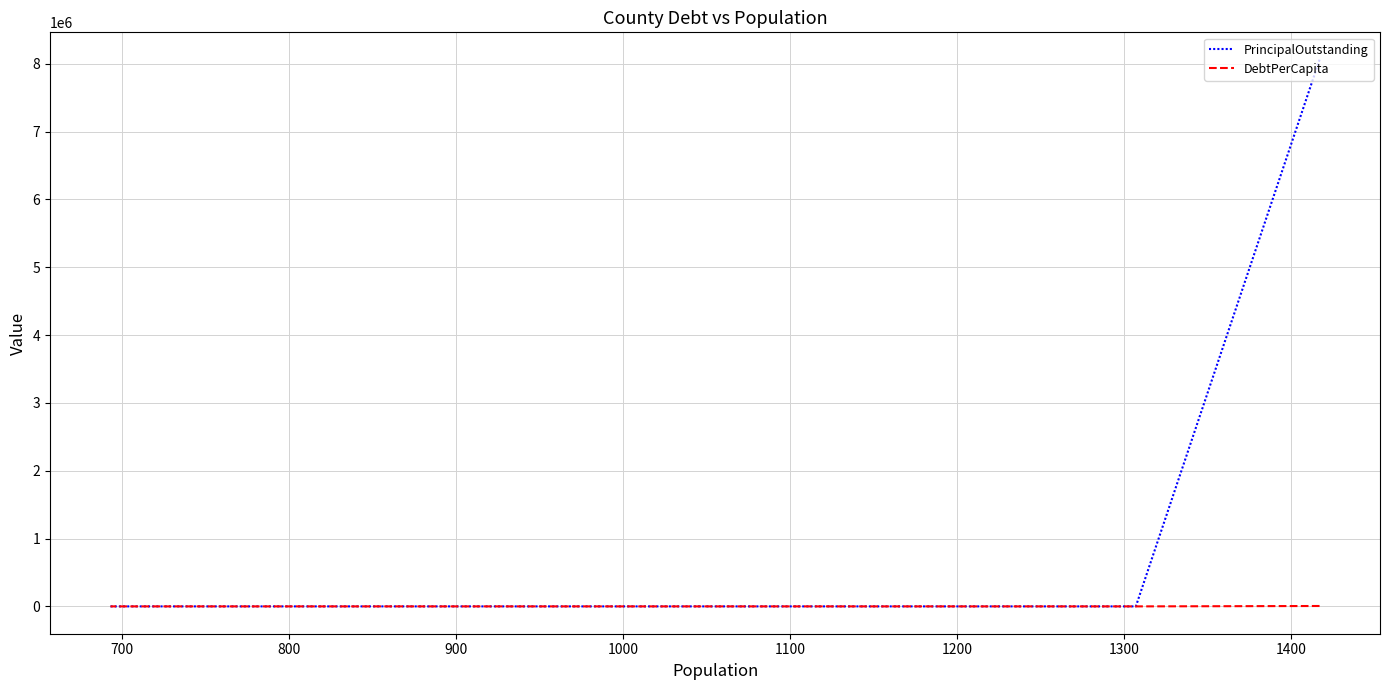

What is the difference between the maximum and minimum values in the PrincipalOutstanding series?

8060000.0